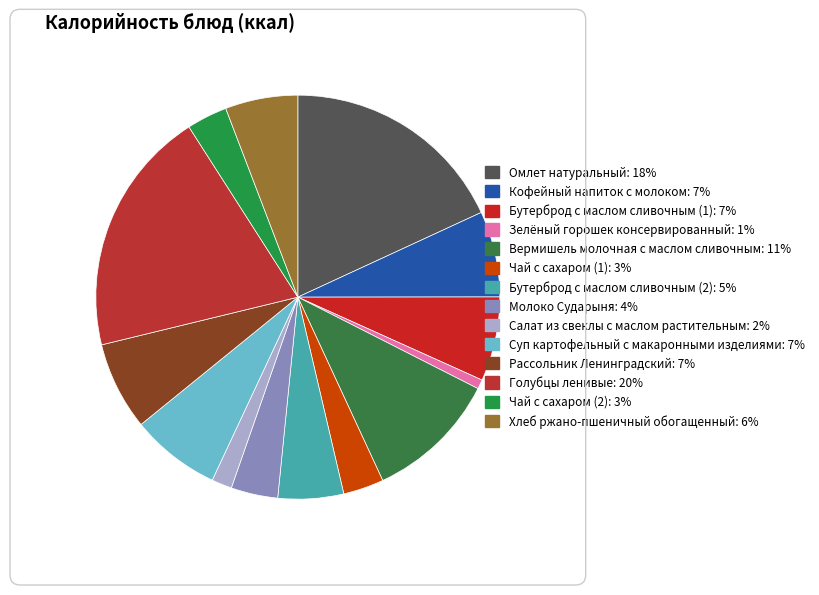

True or false: Молоко Сударыня accounts for 1% of the total.

False